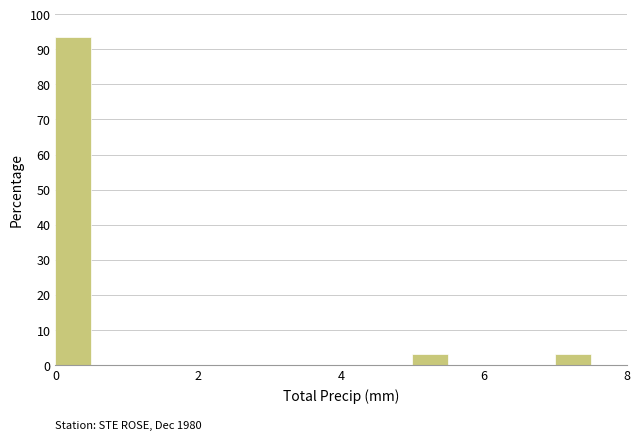

Around what value on the x-axis is the tallest bar? Give the approximate position of its centre, as read against the axis.

0.2